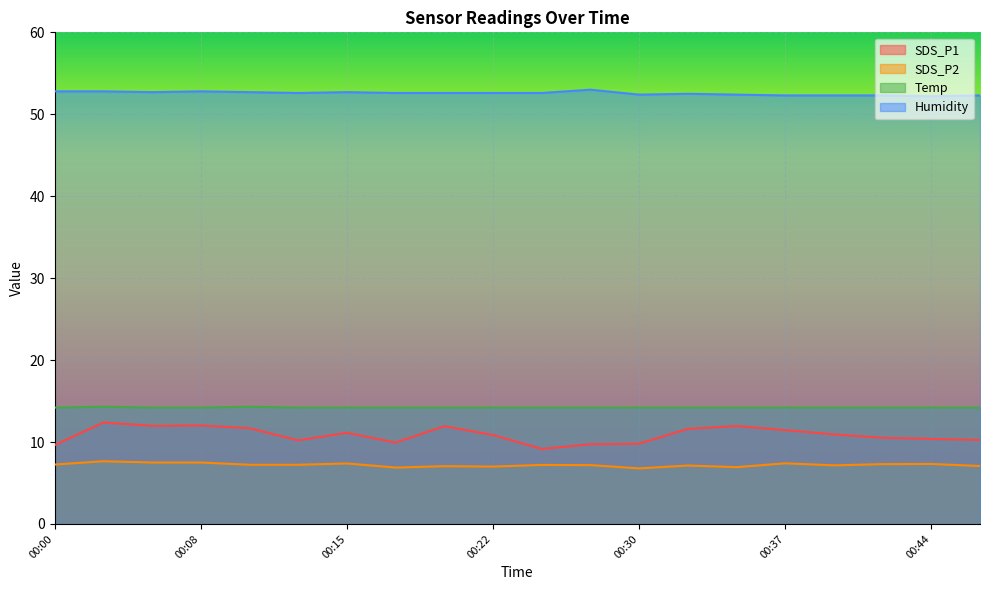

Where is Temp nearest to the value 14?

00:00